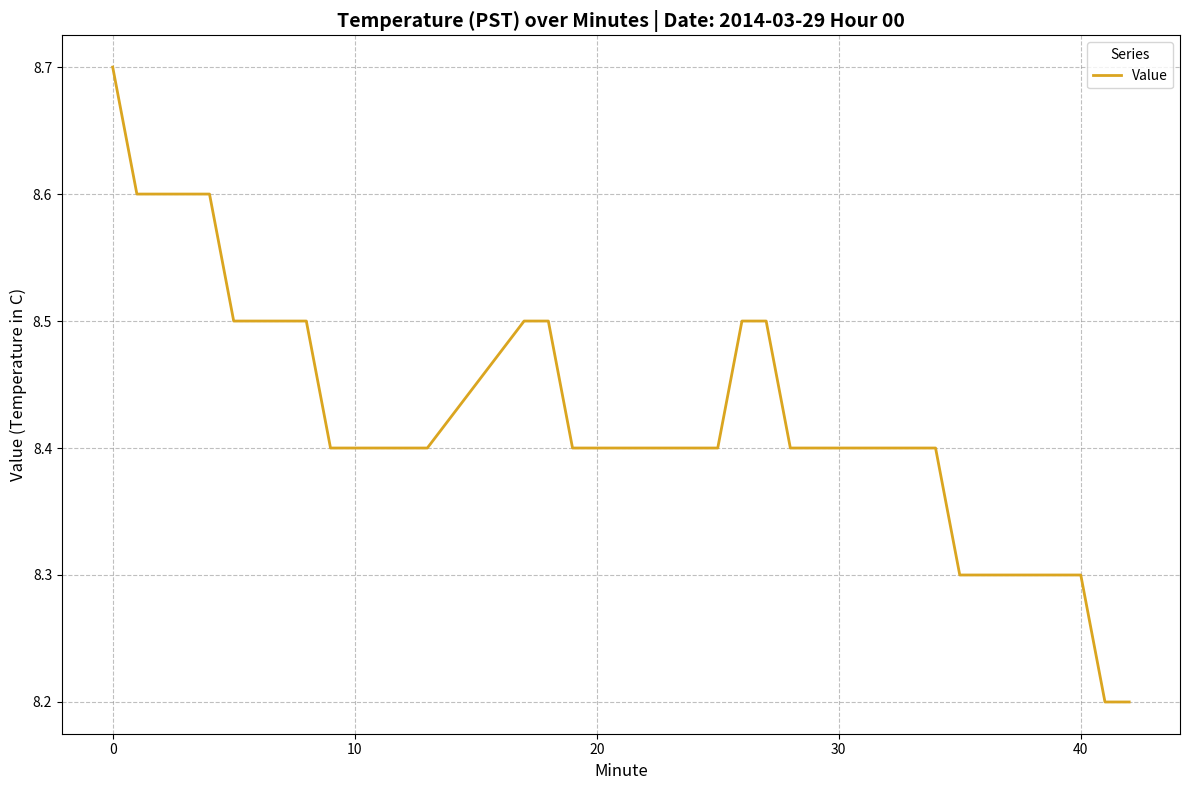

What is the difference between the maximum and minimum values?

0.5